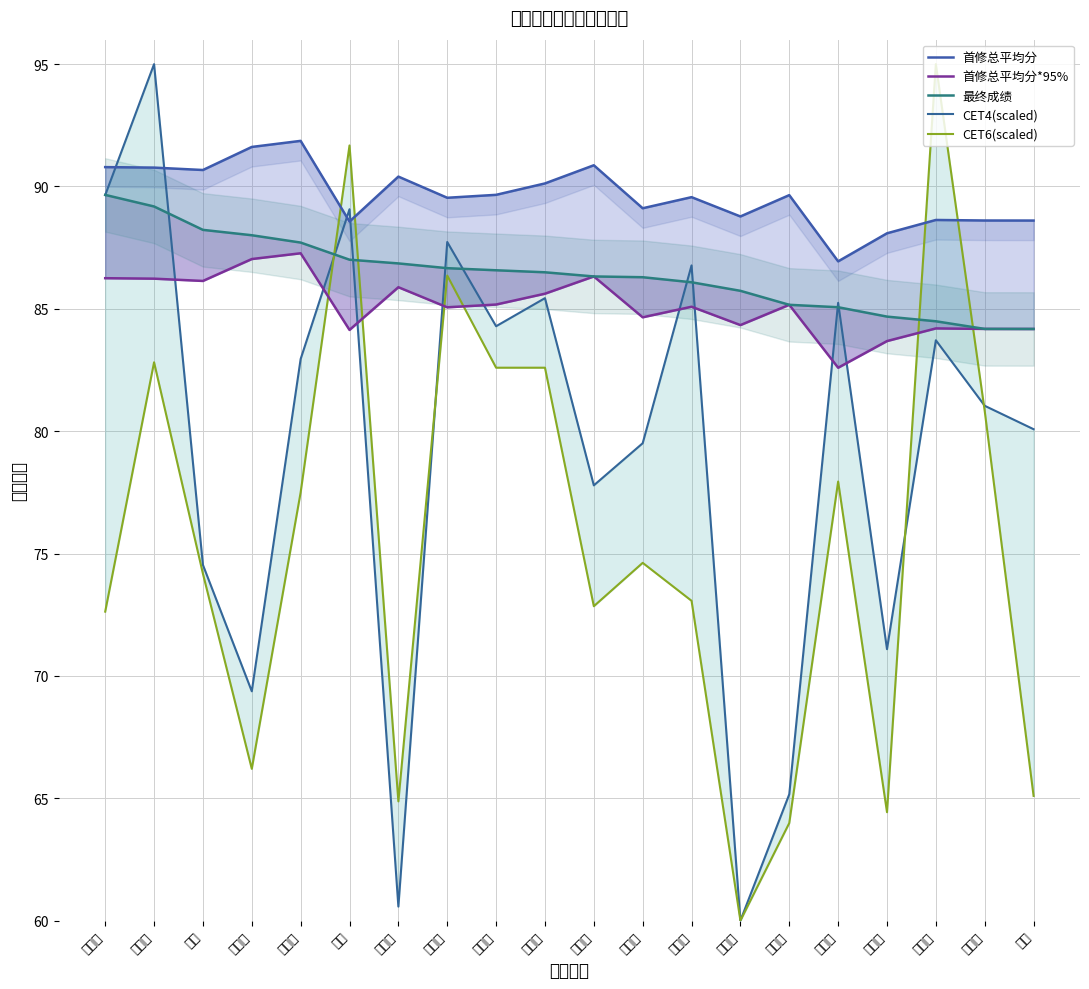

Read the CET6(scaled) value at 黄斯琦.

72.6